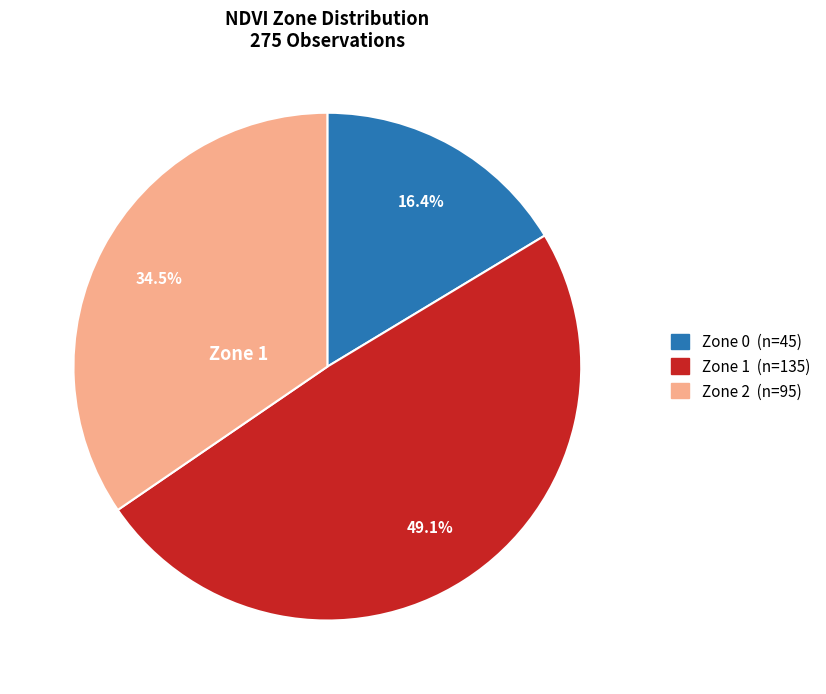

To the nearest percent, what is the difference between the largest and smallest slice percentages?

33%